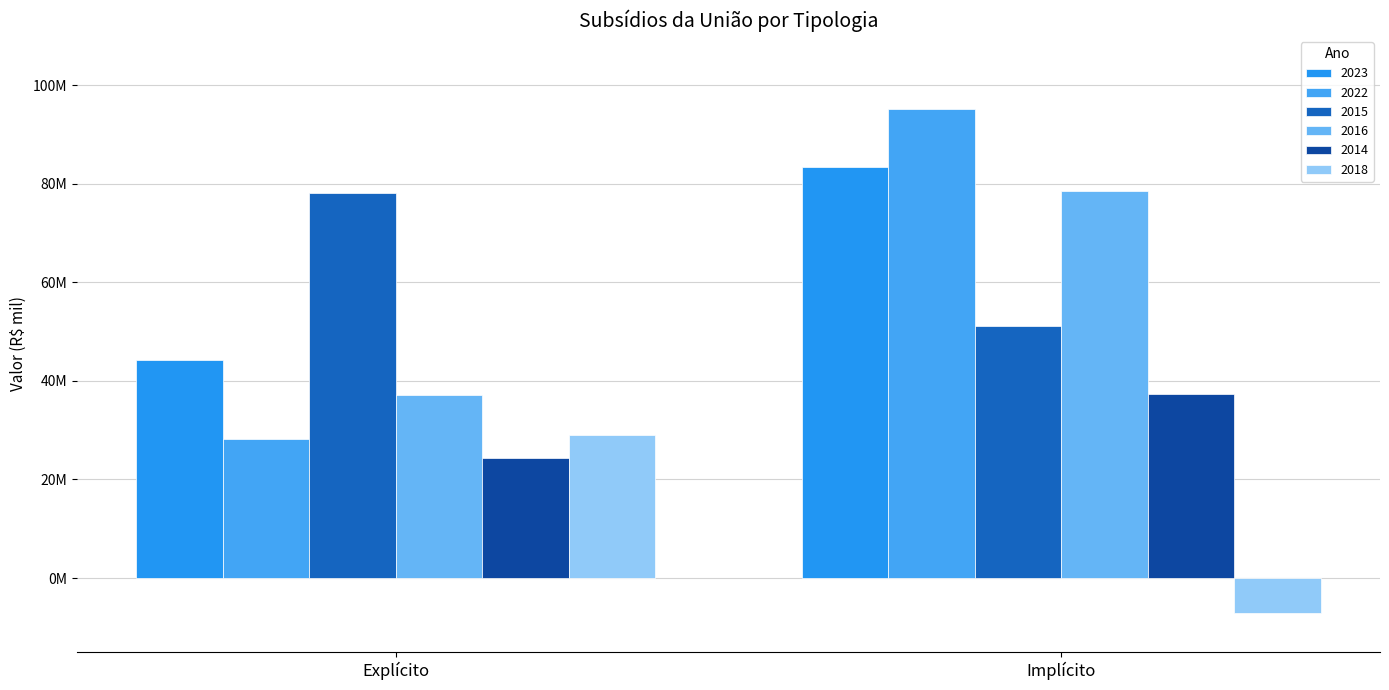

Which series has the largest range (max minus min)?

2022